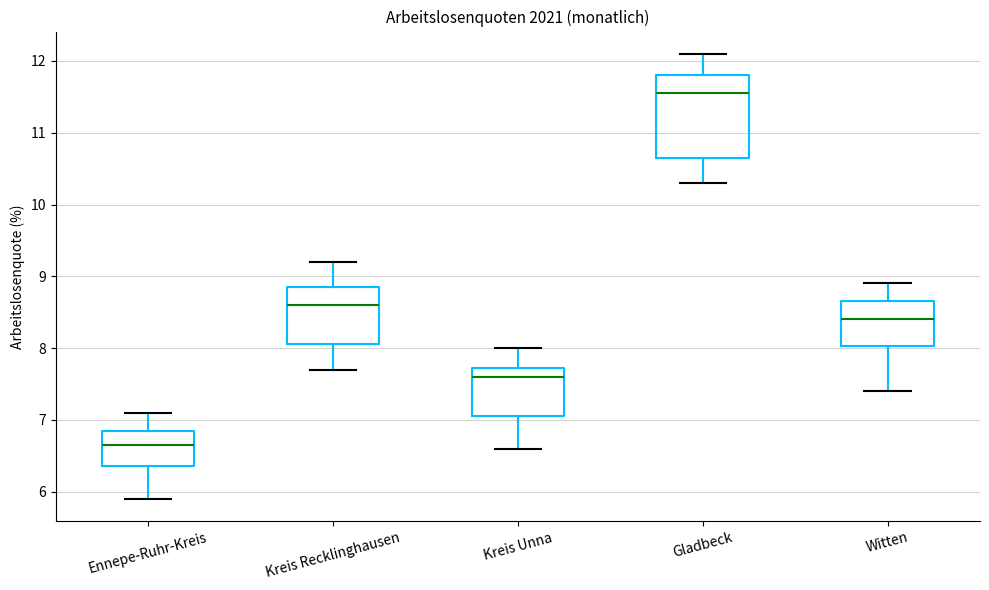

Reading left to right, transcribe this box plot: for each box, give where its median line is, the range the box spans, and where its two whiskers end, as read against the y-axis. The values are not printed on the chart, so give them approximately, as read against the axis.

Ennepe-Ruhr-Kreis: median 6.7, box 6.4 to 6.9, whiskers 5.9 to 7.1
Kreis Recklinghausen: median 8.6, box 8.1 to 8.9, whiskers 7.7 to 9.2
Kreis Unna: median 7.6, box 7.1 to 7.7, whiskers 6.6 to 8.0
Gladbeck: median 11.6, box 10.7 to 11.8, whiskers 10.3 to 12.1
Witten: median 8.4, box 8.0 to 8.7, whiskers 7.4 to 8.9